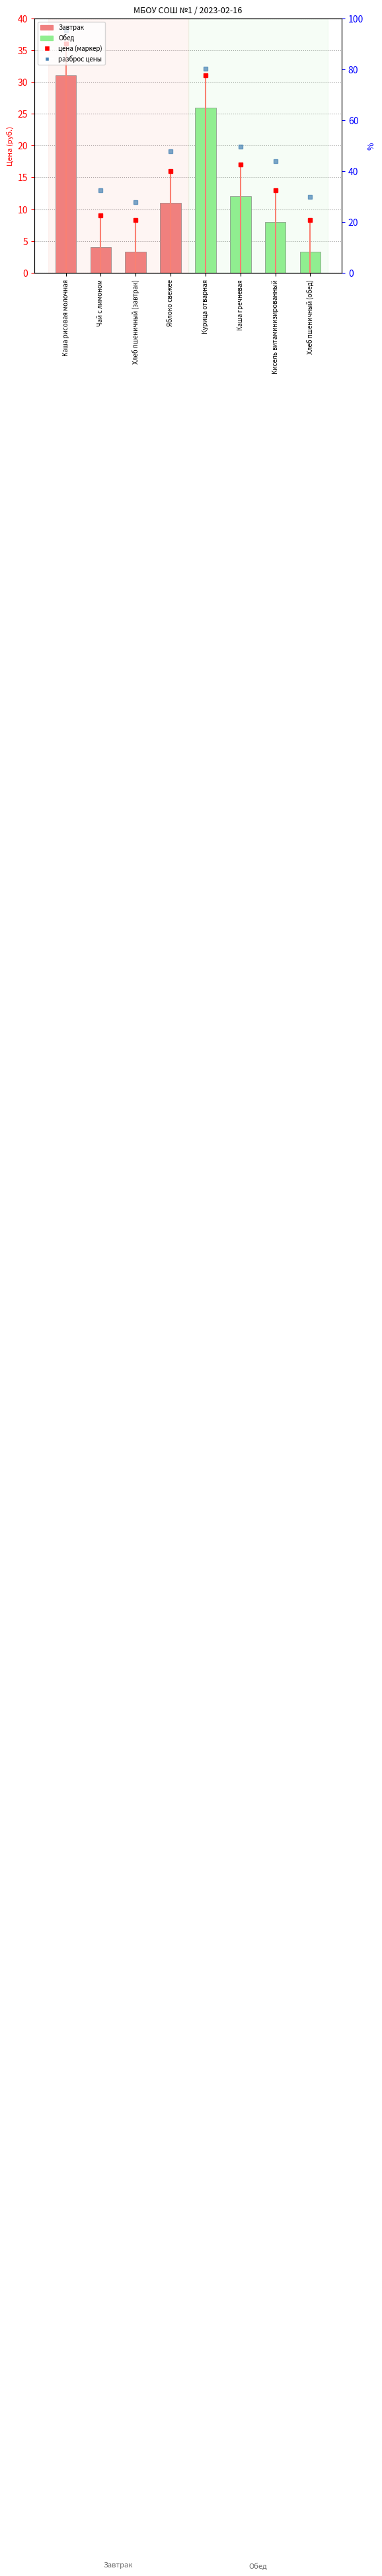

Reading right to left, list all the values displayed in this chart.

3.3	8.0	12.0	26.0	11.0	3.3	4.0	31.0